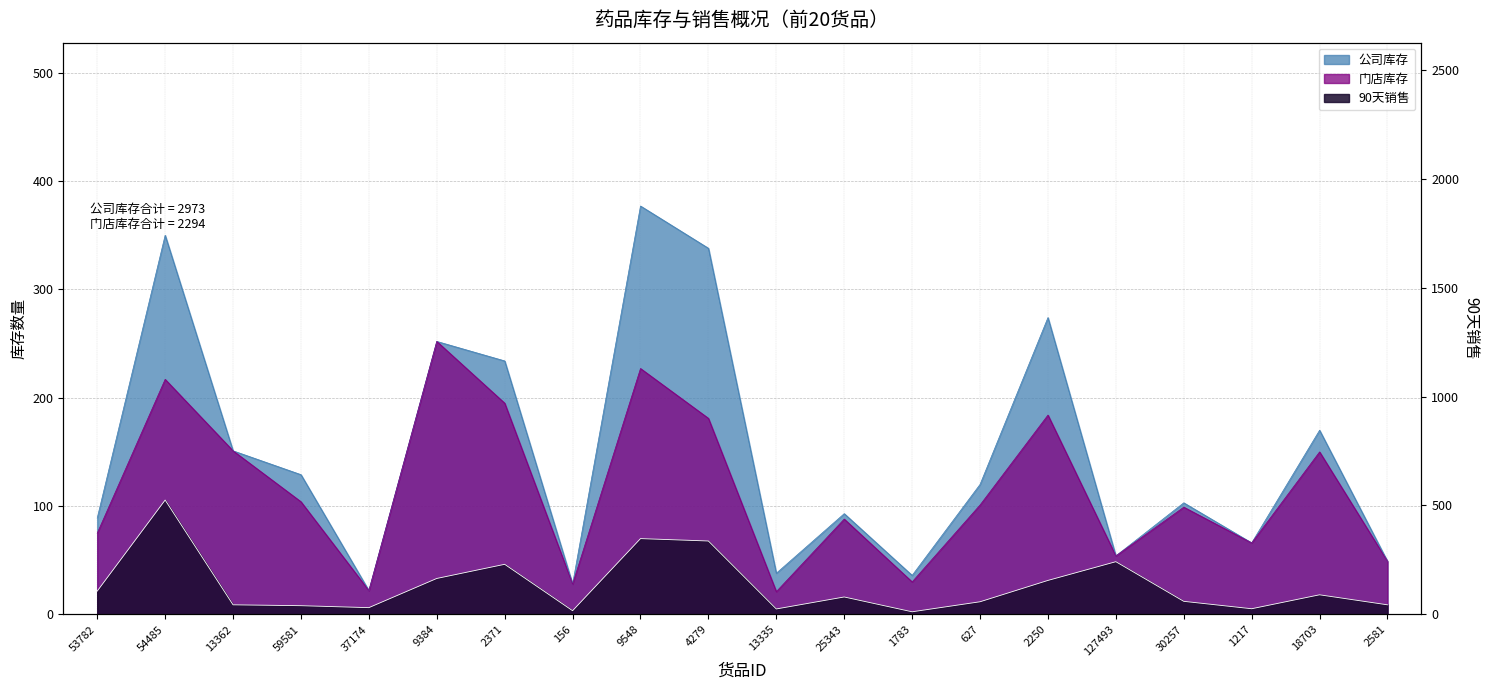

What is the sum of the 门店库存 values at 59581 and 2250?

288